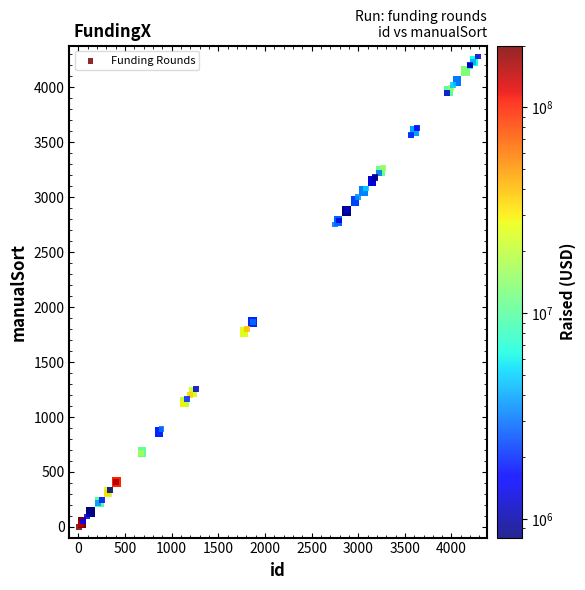

What Y value in the scatter plot is closest to 2142?

1868